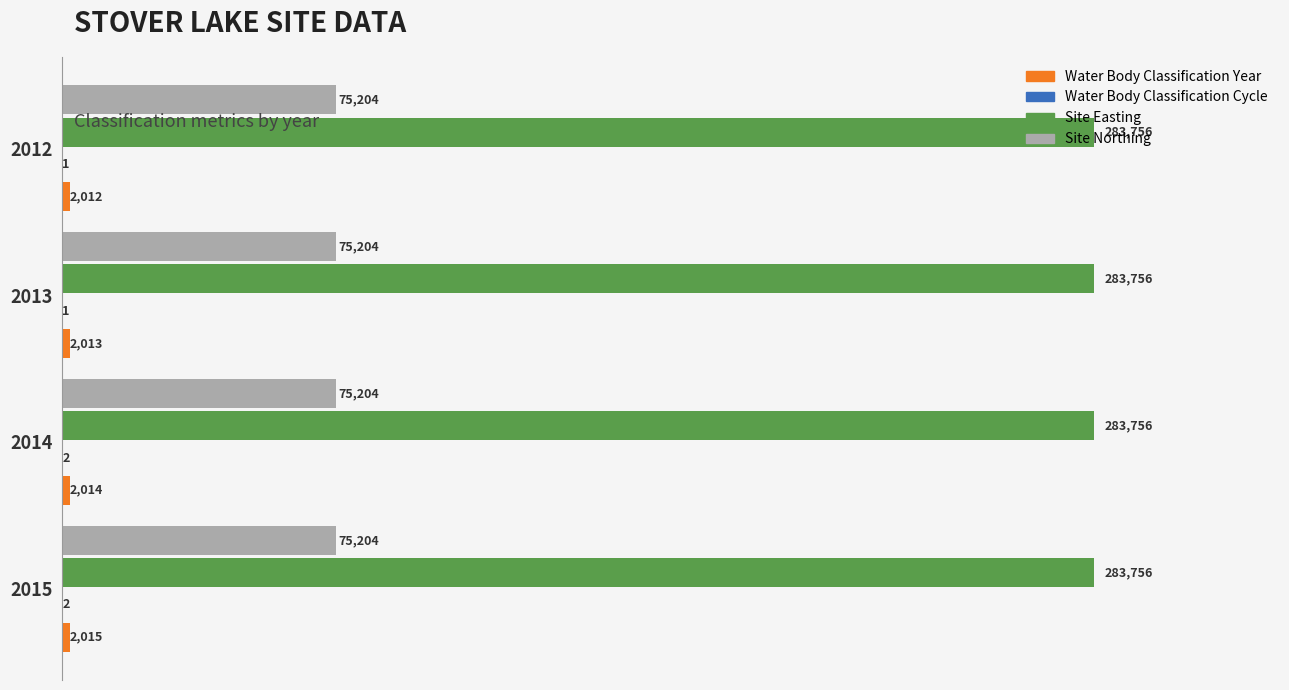

Is it true that Site Easting equals 283756 at 2013?

True